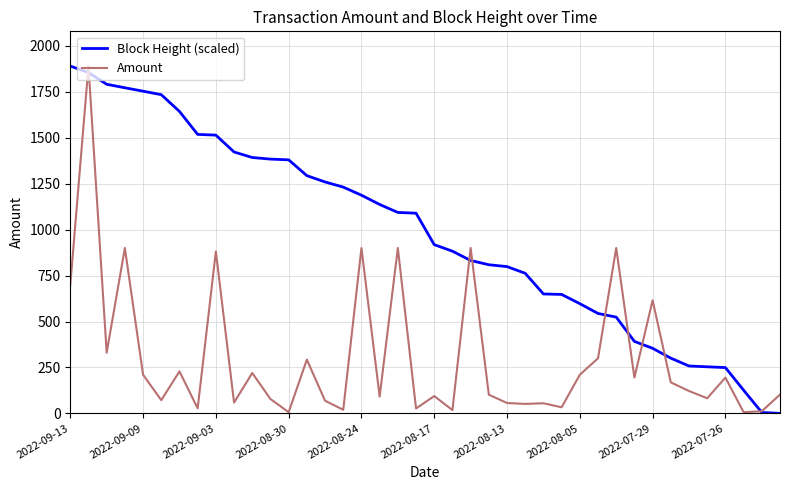

What is the highest value of the Amount series?

1890.3